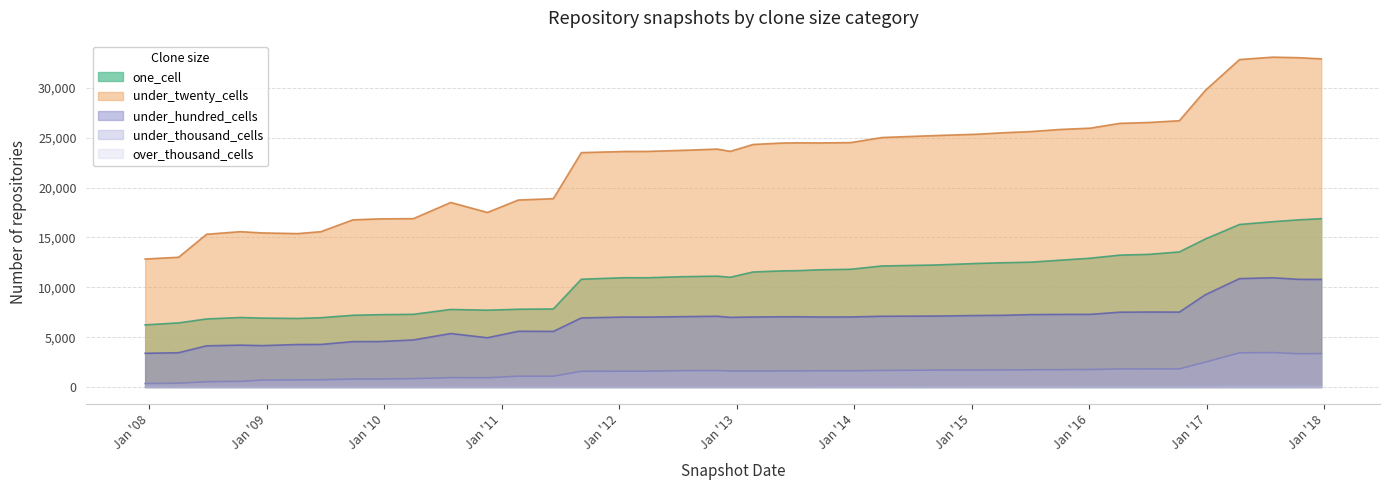

True or false: over_thousand_cells has more than 2 points higher than both neighbors.

False